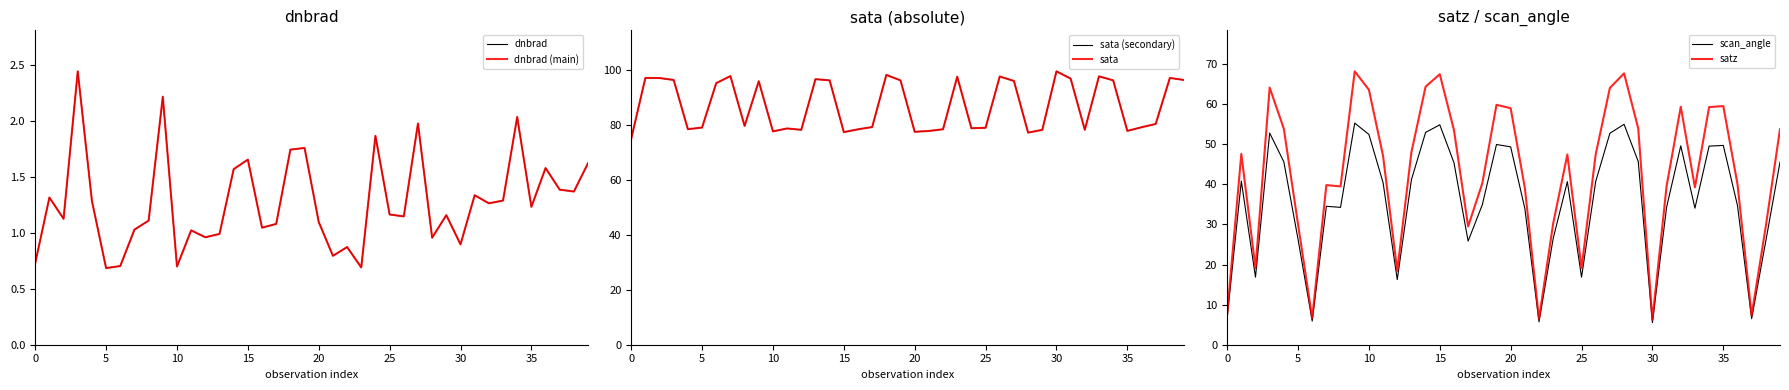

What is the lowest value of the scan_angle series?

5.5